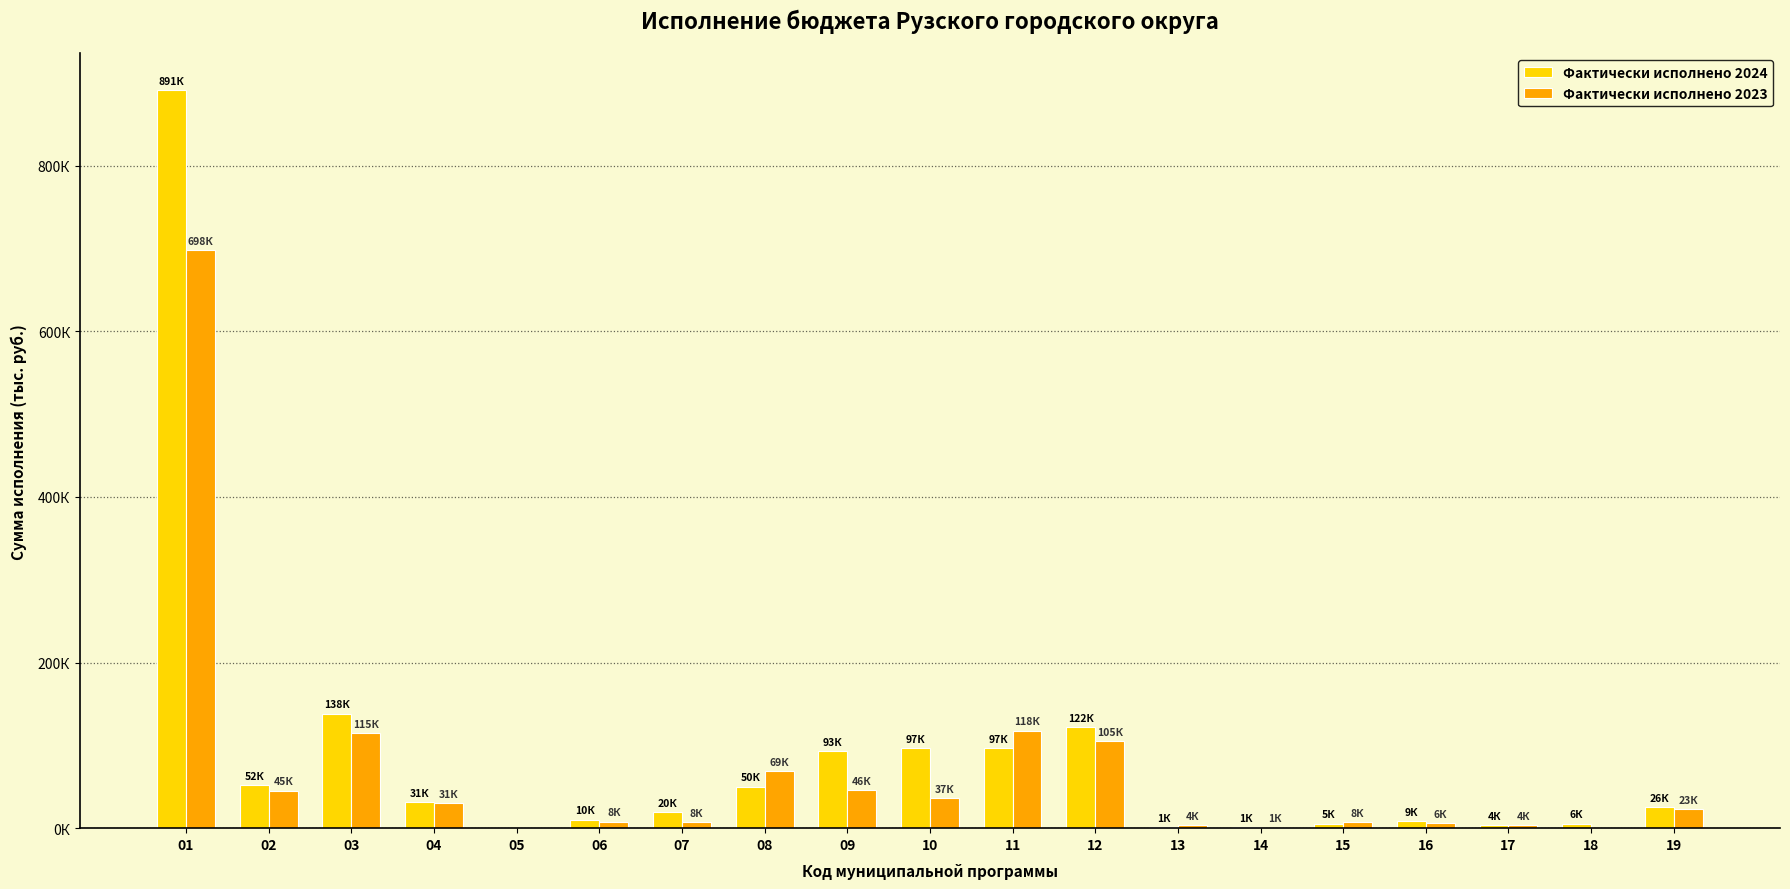

The value of Фактически исполнено 2023 at 08 is 68596.4. True or false?

True